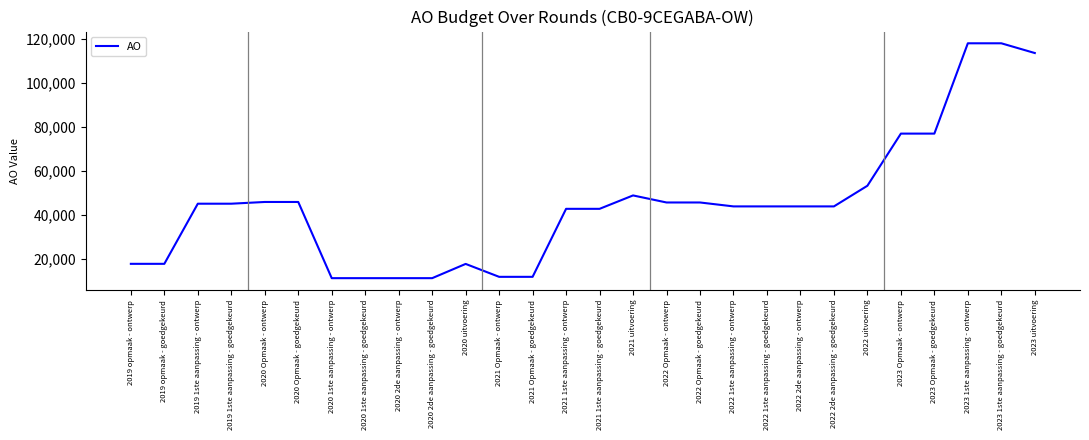

Which has a higher value, 2023 uitvoering or 2022 2de aanpassing - ontwerp?

2023 uitvoering